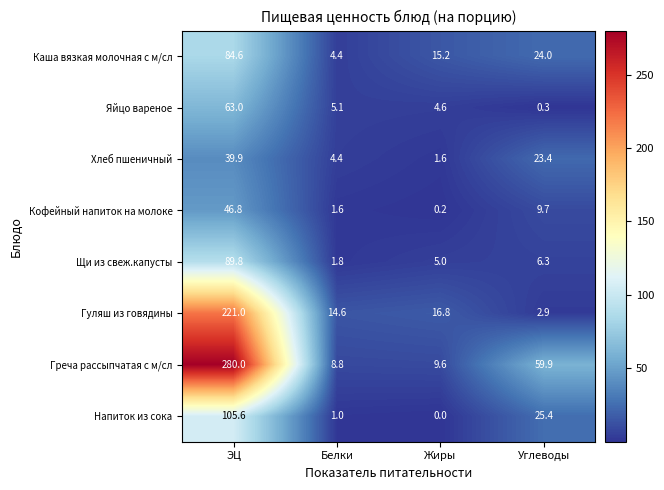

What is the average value of the Греча рассыпчатая с м/сл series?

89.6